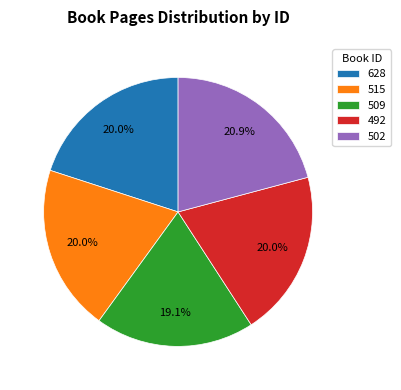

Is 515 the majority of the pie?

No